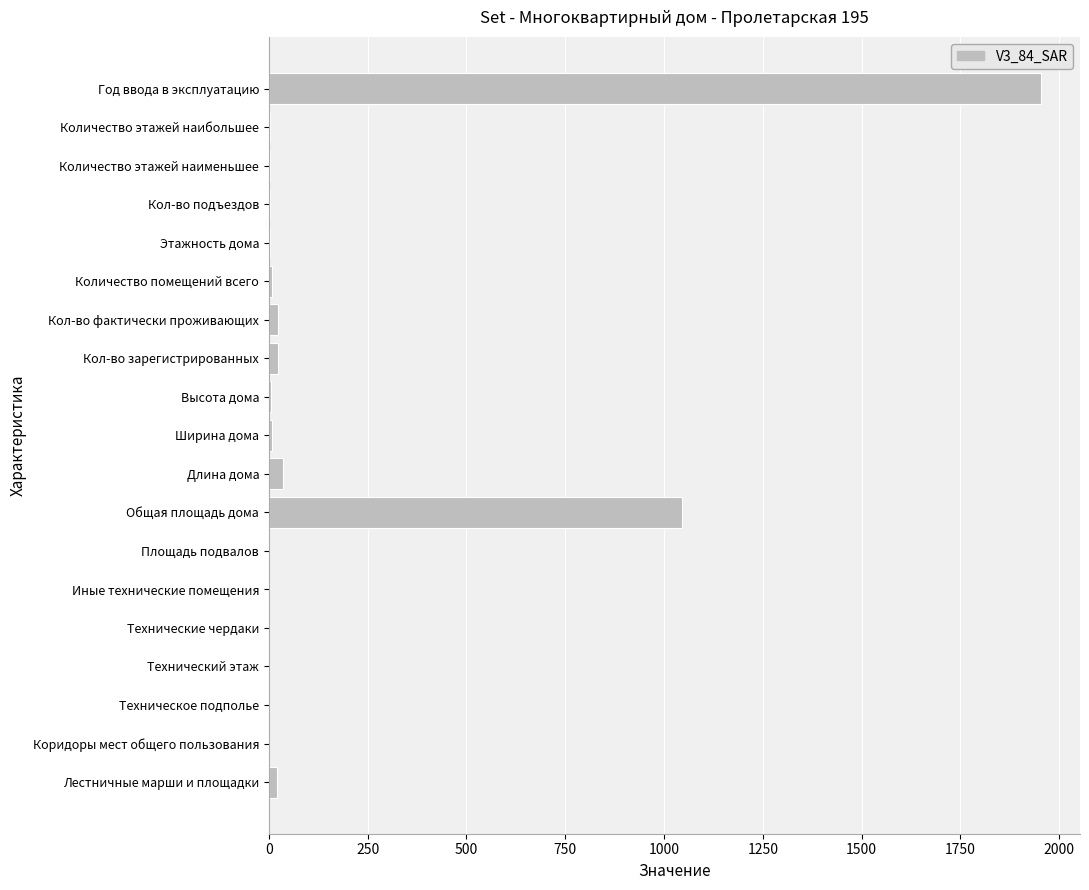

Is it true that the value at Технический этаж is -1272?

False